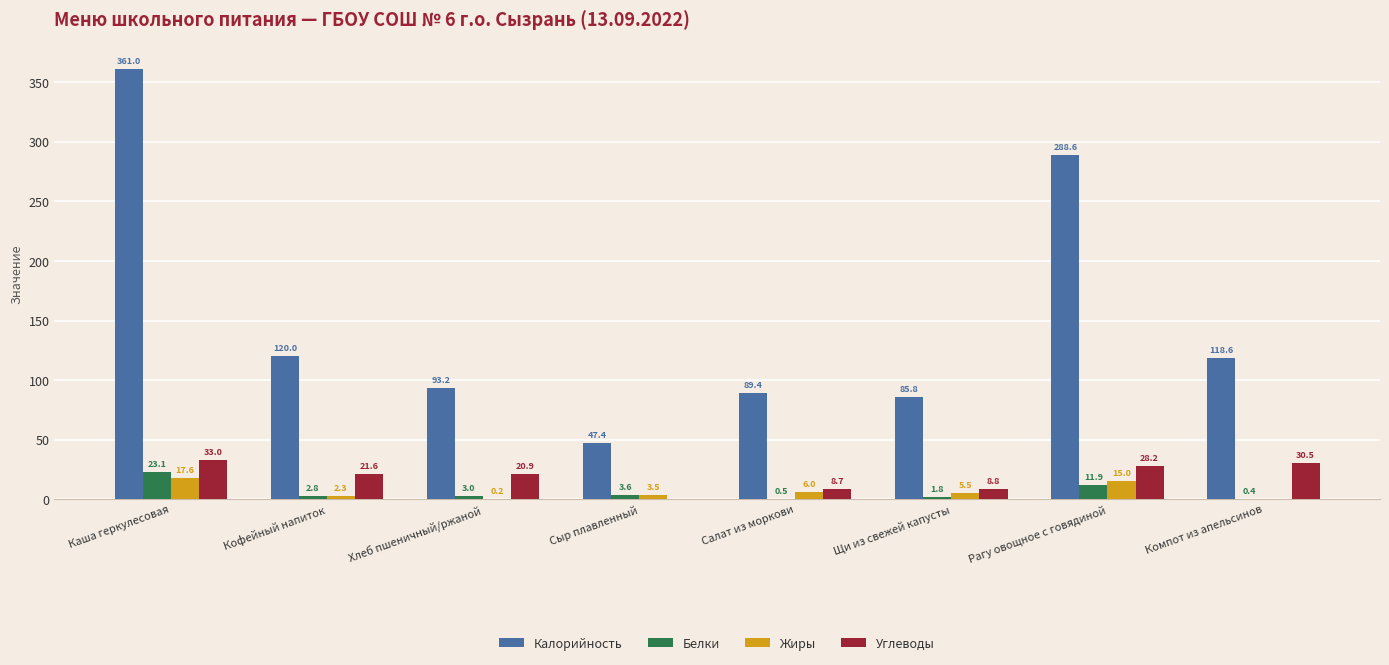

What is the sum of the Белки values at Кофейный напиток and Рагу овощное с говядиной?

14.7